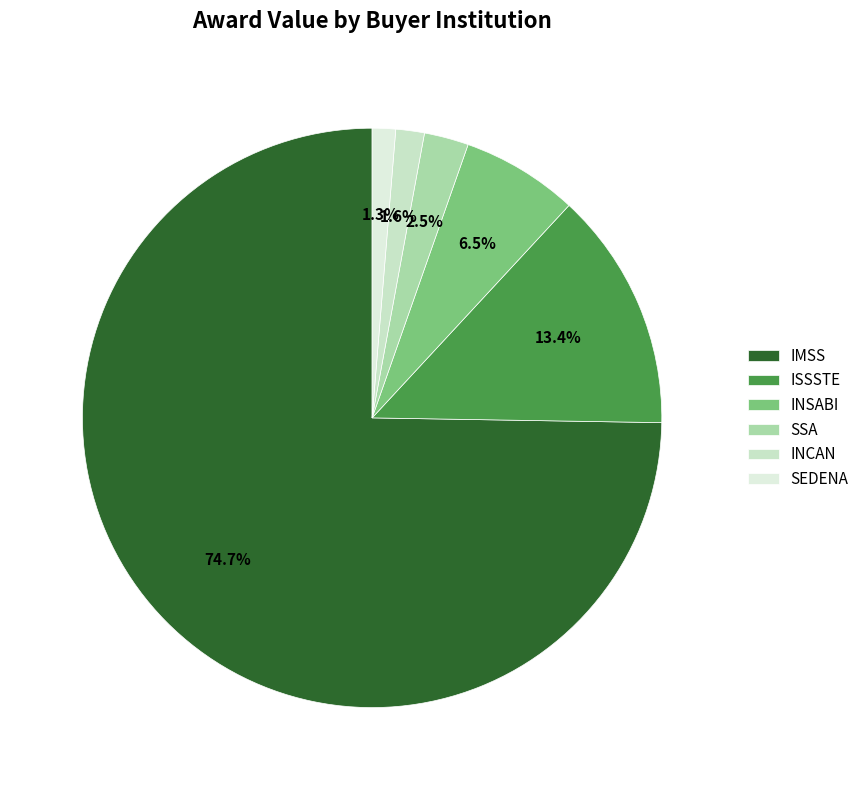

Is it true that SSA is 12% of the pie?

False